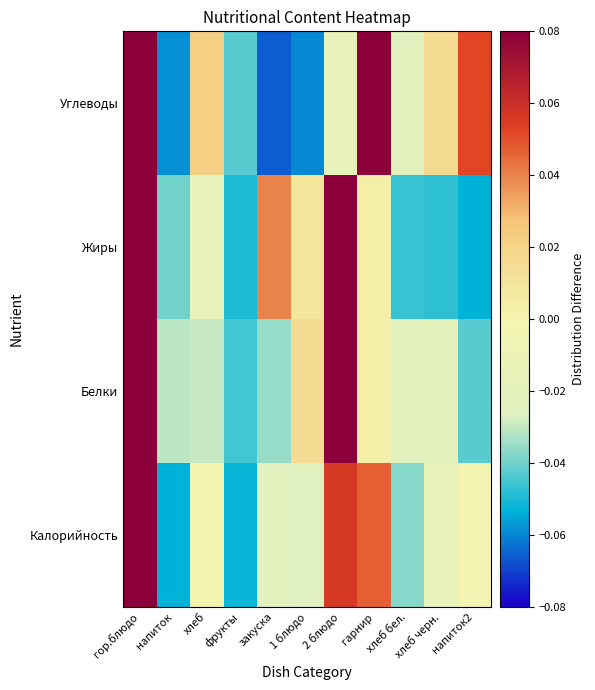

Which series has the widest spread of values?

Калорийность